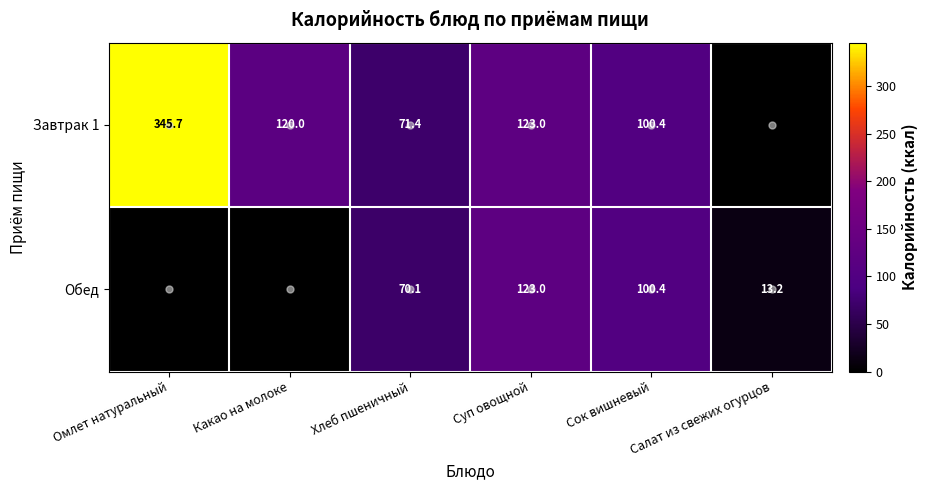

Which has a higher value, Суп овощной or Сок вишневый?

Суп овощной